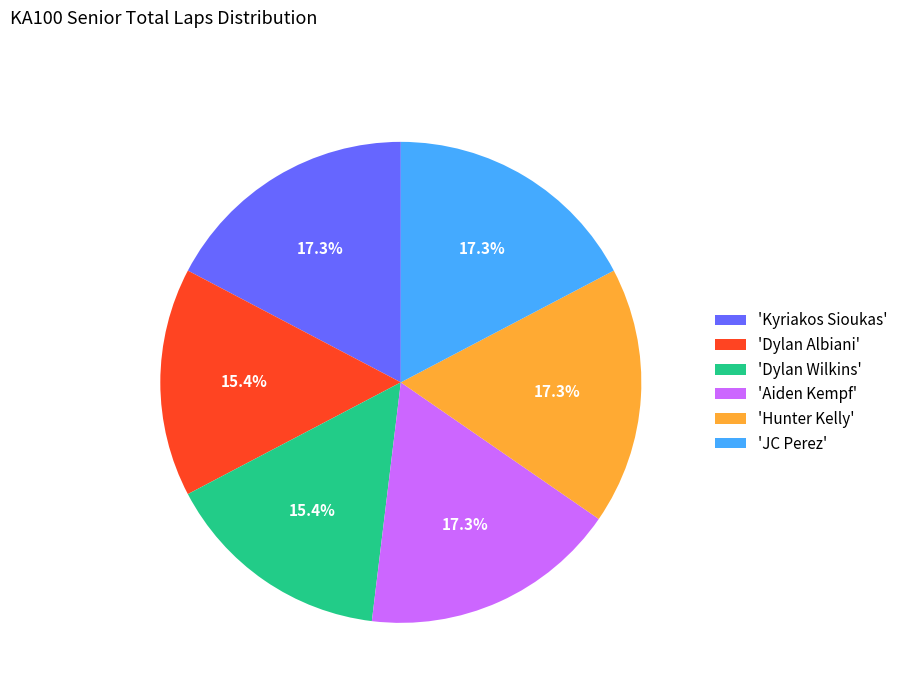

Count the number of slices in the pie.

6